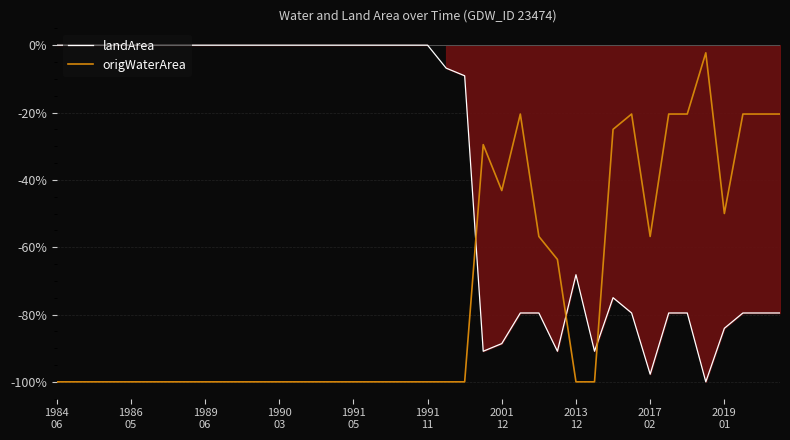

True or false: landArea has a value of 0.0 at 18.

True